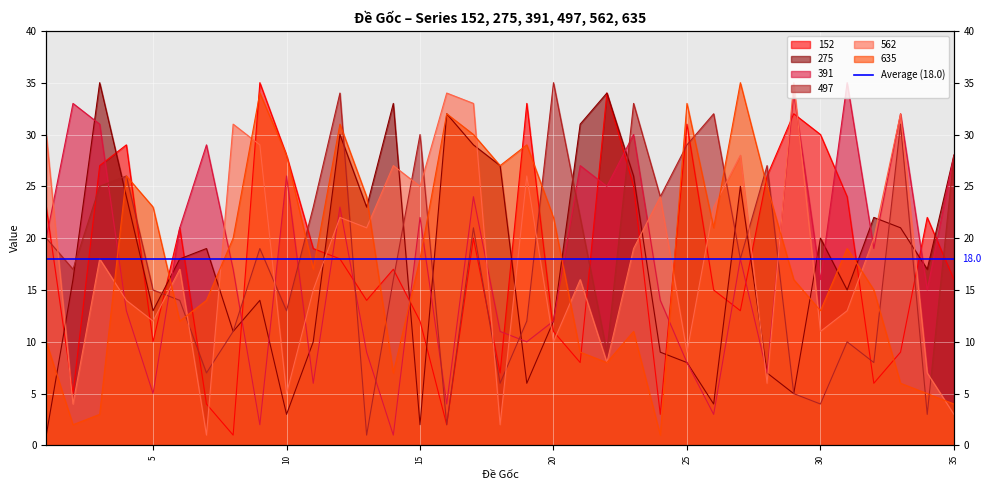

Rank the series by their maximum value, from highest to lowest.

152, 275, 391, 497, 562, 635